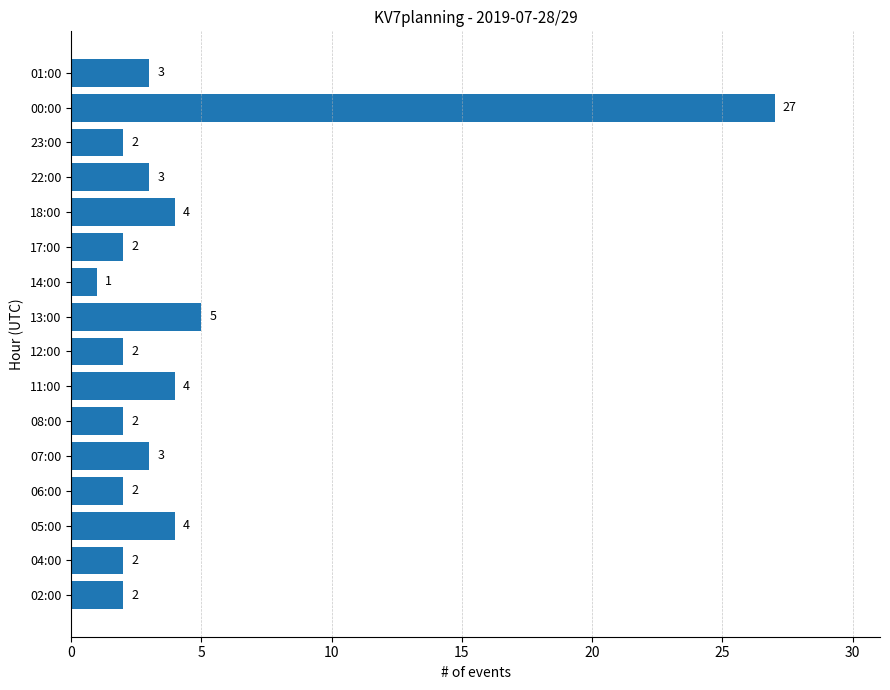

Reading top to bottom, list all the values displayed in this chart.

01:00=3	00:00=27	23:00=2	22:00=3	18:00=4	17:00=2	14:00=1	13:00=5	12:00=2	11:00=4	08:00=2	07:00=3	06:00=2	05:00=4	04:00=2	02:00=2